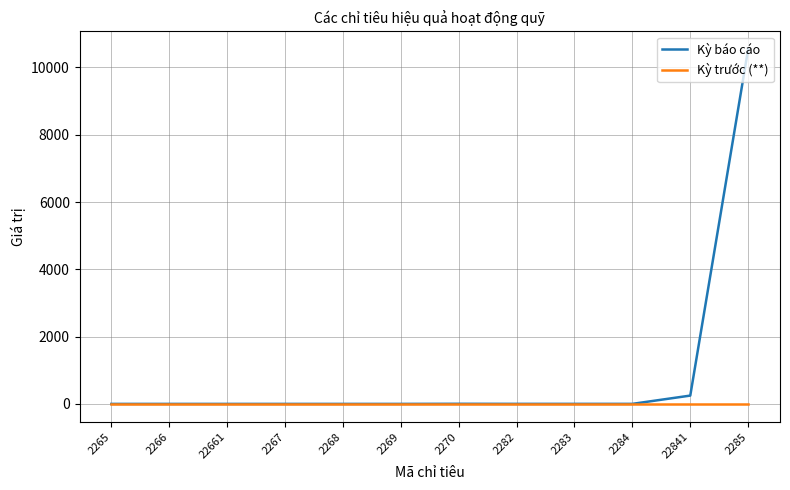

What is the maximum value shown in the chart?

10547.0